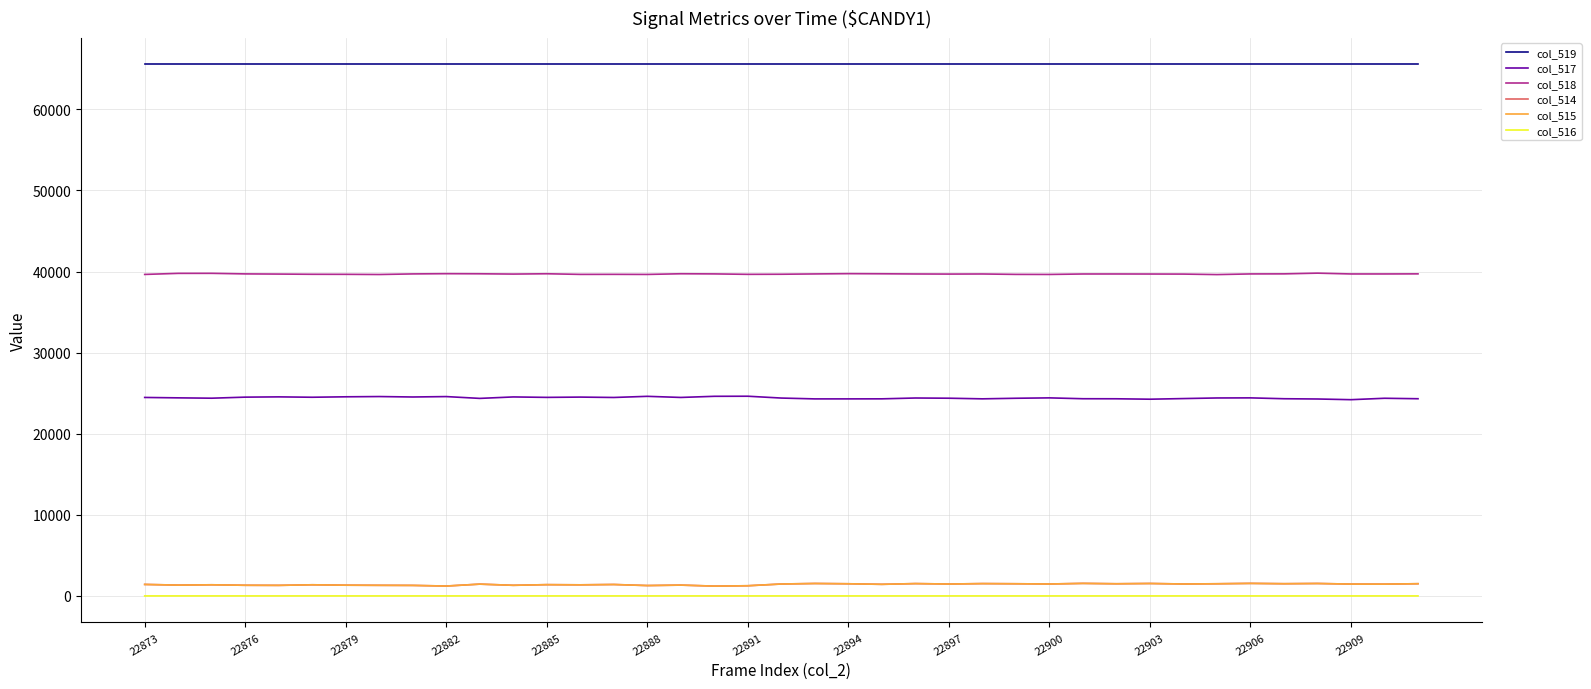

True or false: col_514 and col_519 intersect in this chart.

False